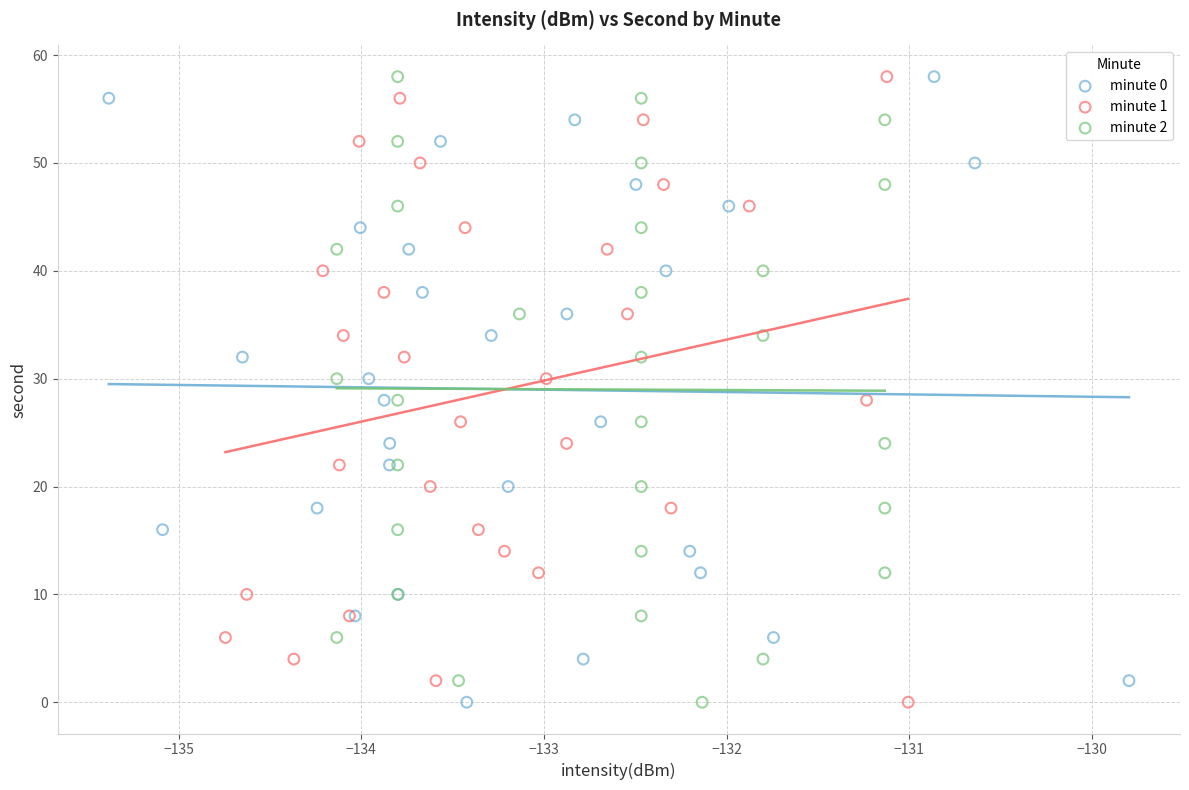

What are all the series names shown in the legend?

minute 0, minute 1, minute 2